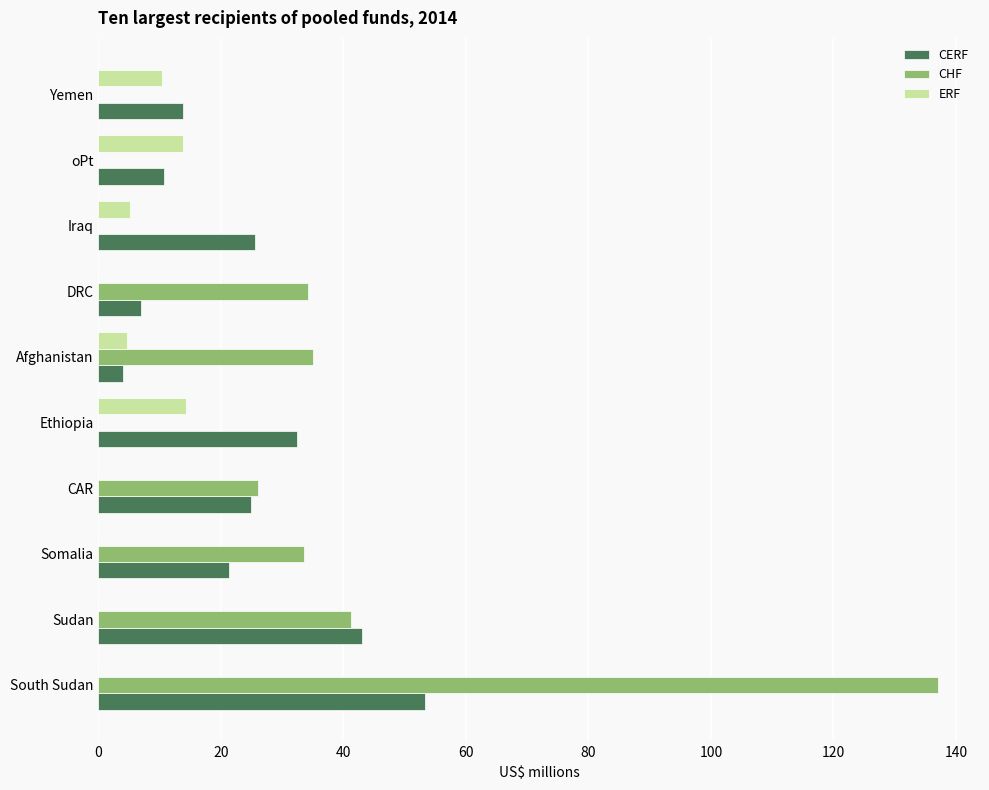

Is the value of CHF at oPt greater than the value of CERF at oPt?

No